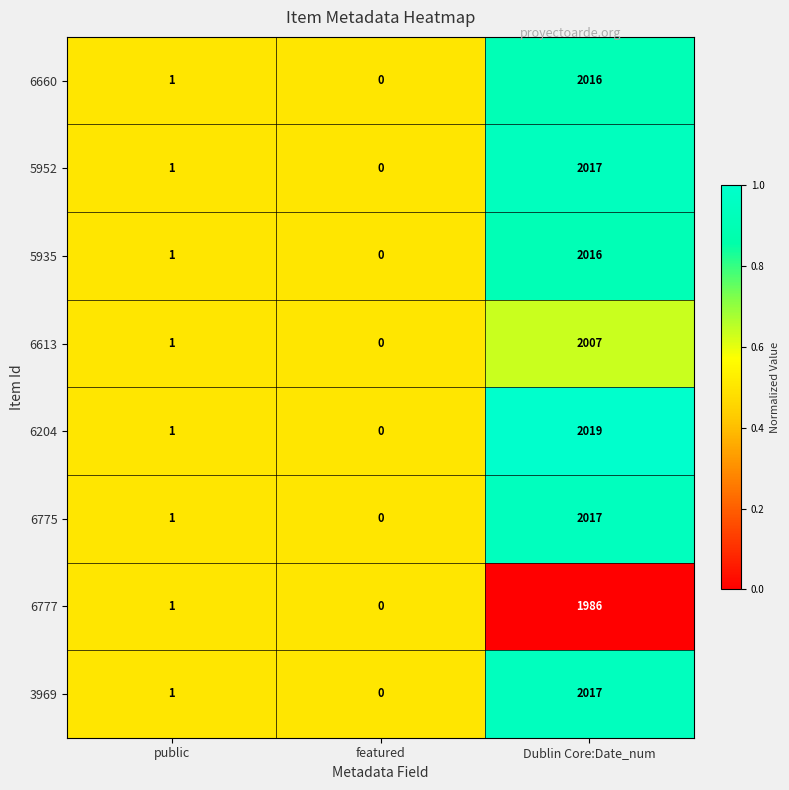

Which series has the largest total across all categories?

6204